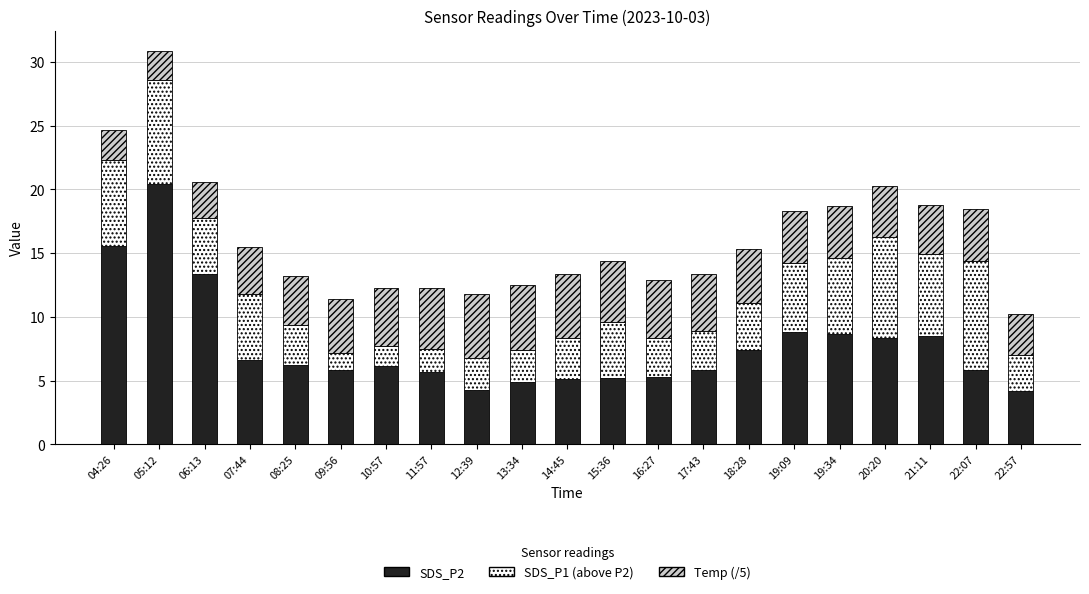

What is the minimum value for SDS_P2?

4.2